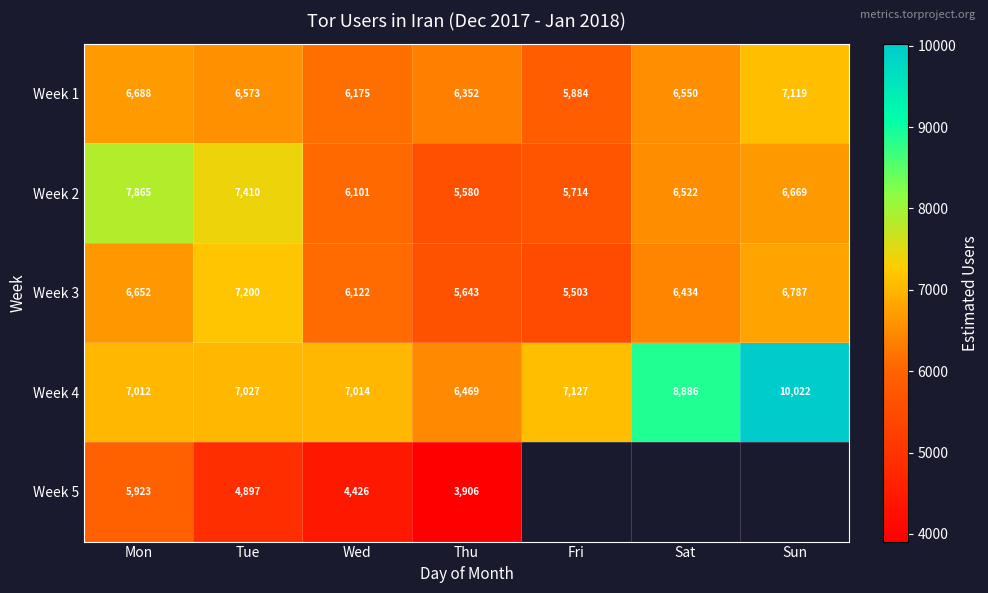

At which label does Week 2 first exceed 6522?

Mon